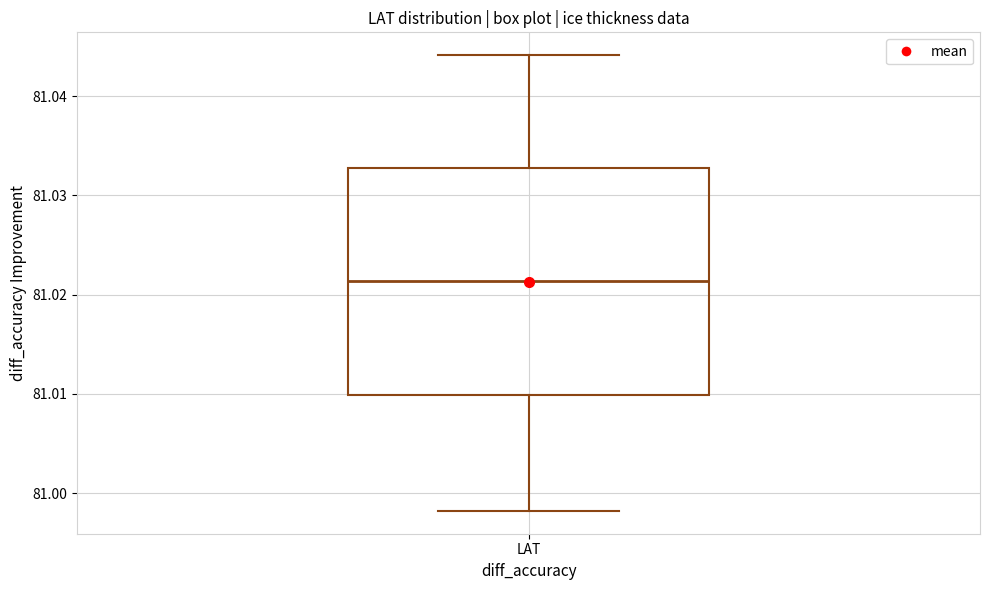

Where does the median line of the box for LAT sit on the y-axis? The values are not printed on the chart, so give them approximately, as read against the axis.

81.021